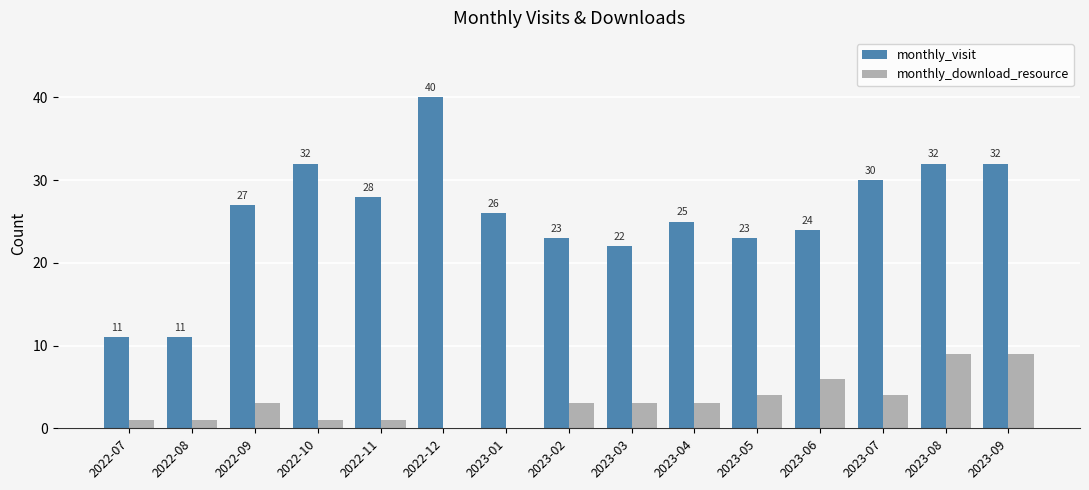

Which series changed the most between 2022-09 and 2023-07?

monthly_visit